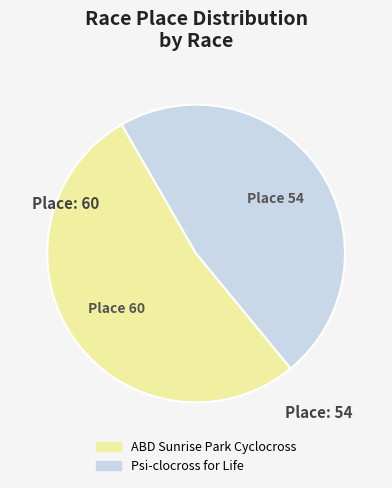

Which slice is the largest?

ABD Sunrise Park Cyclocross